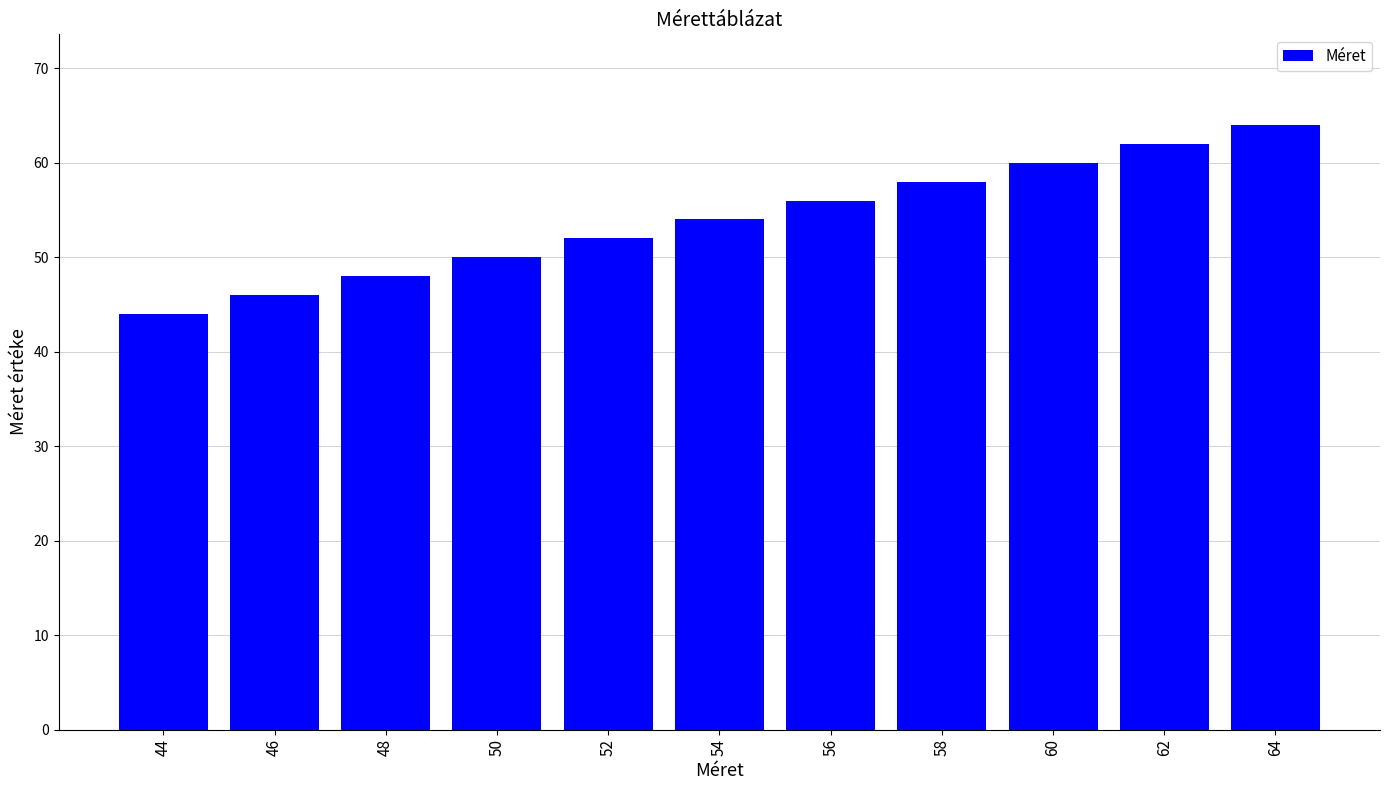

How many bars are there in total?

11